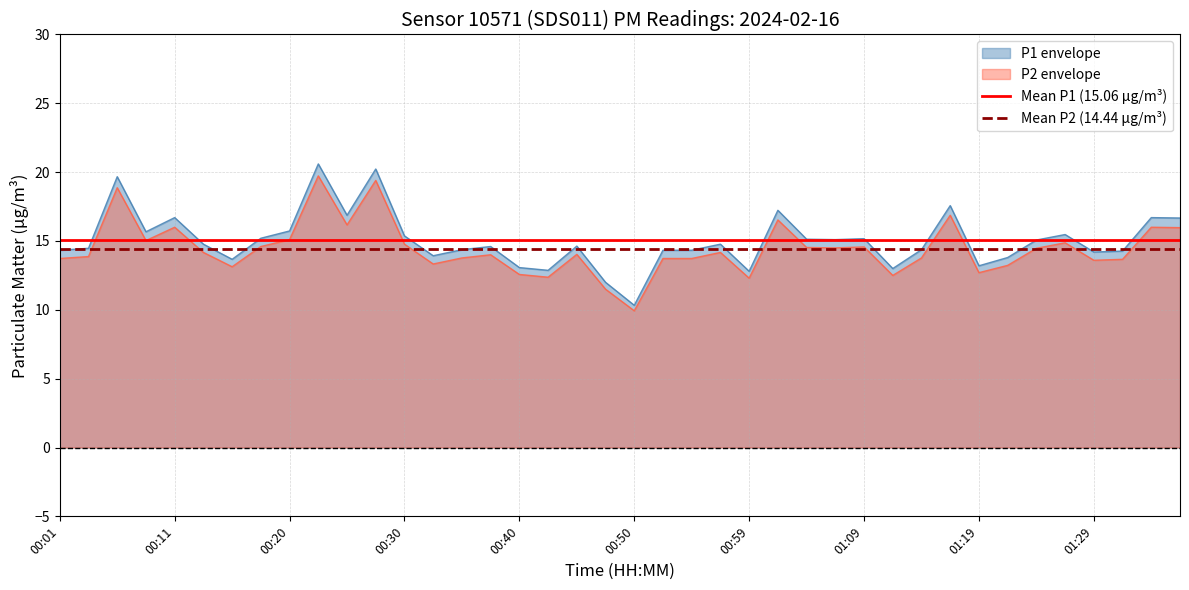

Does the chart have visible grid lines?

Yes